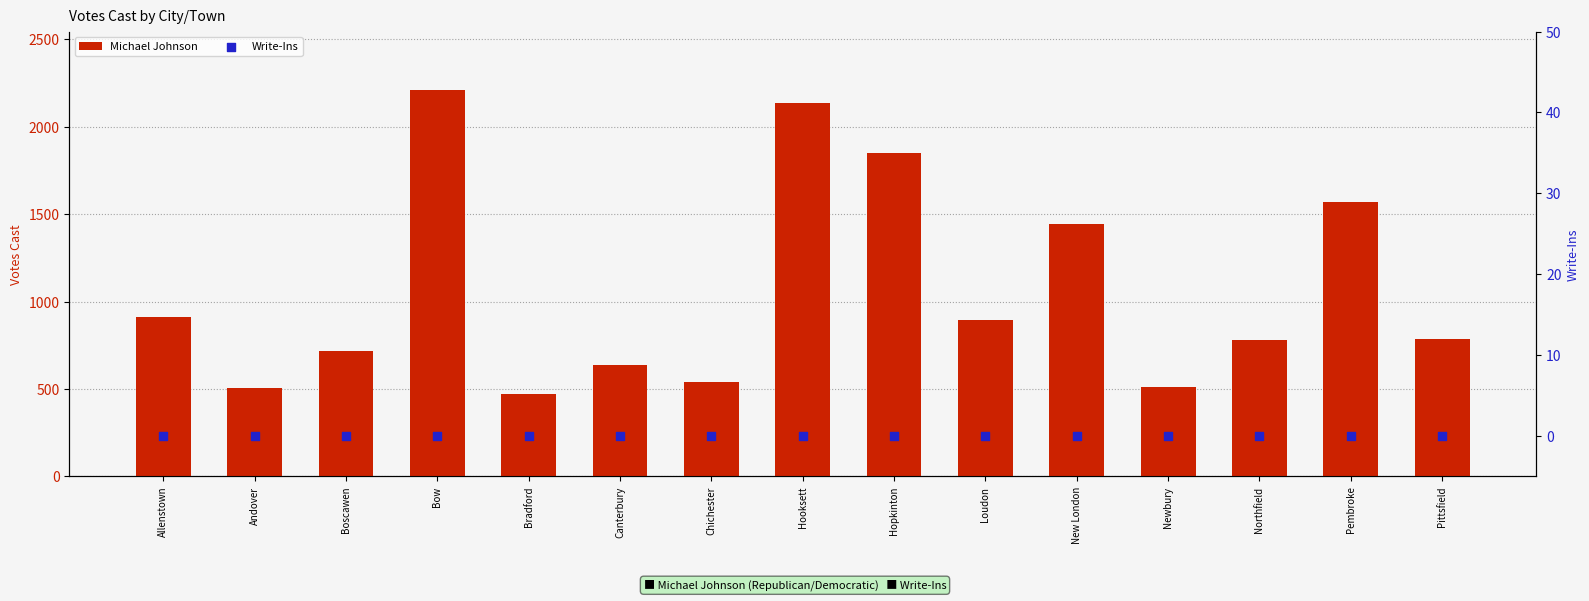

Which series contains the lowest Y value?

Write-Ins